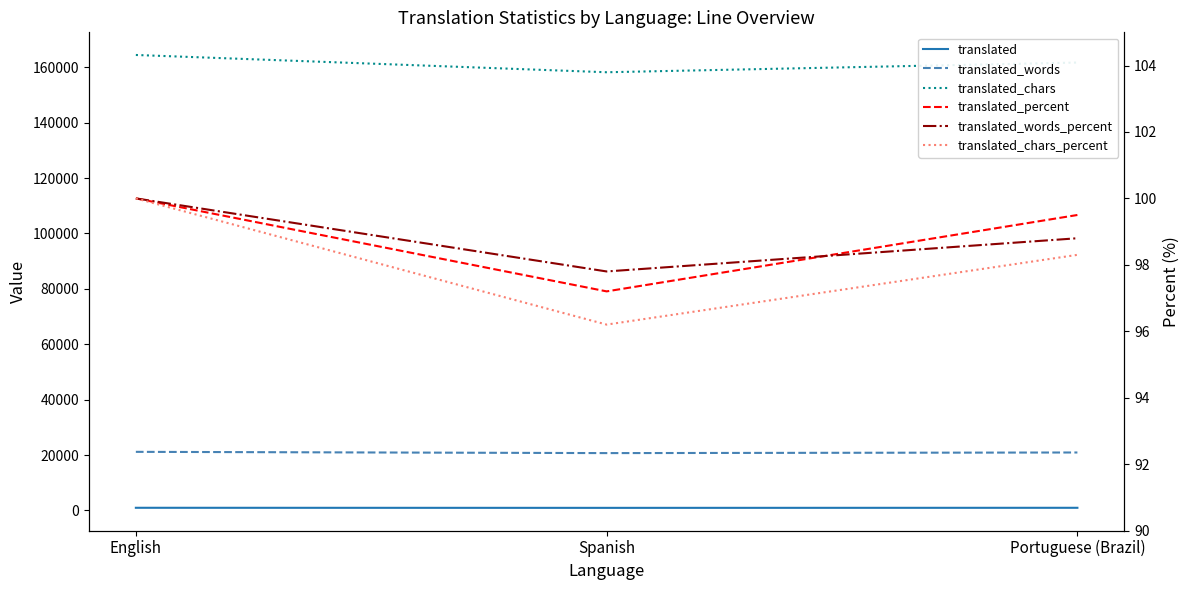

Reading right to left, transcribe all the data shown in this chart.

translated: Portuguese (Brazil)=973.0	Spanish=950.0	English=977.0
translated_words: Portuguese (Brazil)=20934.0	Spanish=20714.0	English=21168.0
translated_chars: Portuguese (Brazil)=161669.0	Spanish=158170.0	English=164404.0
translated_percent: Portuguese (Brazil)=99.5	Spanish=97.2	English=100.0
translated_words_percent: Portuguese (Brazil)=98.8	Spanish=97.8	English=100.0
translated_chars_percent: Portuguese (Brazil)=98.3	Spanish=96.2	English=100.0